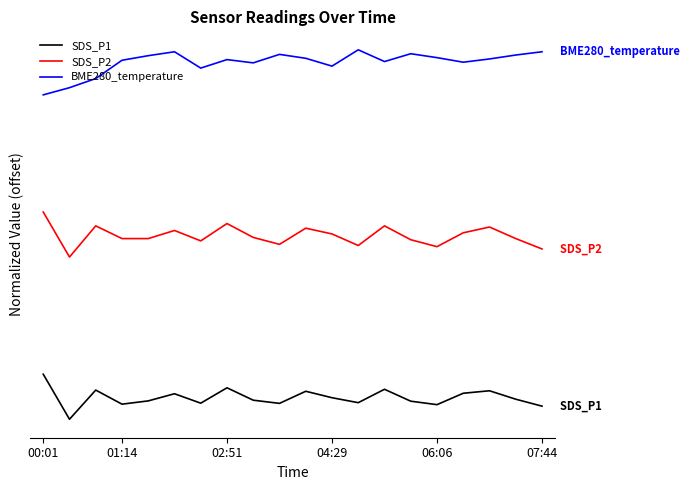

What are all the series names shown in the legend?

SDS_P1, SDS_P2, BME280_temperature